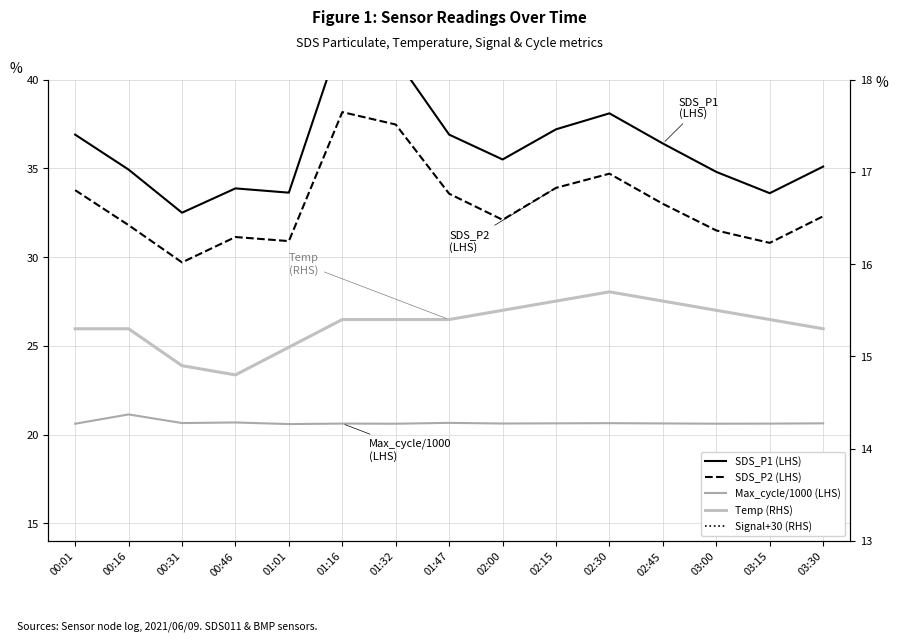

True or false: Max_cycle/1000 (LHS) and SDS_P1 (LHS) intersect in this chart.

False